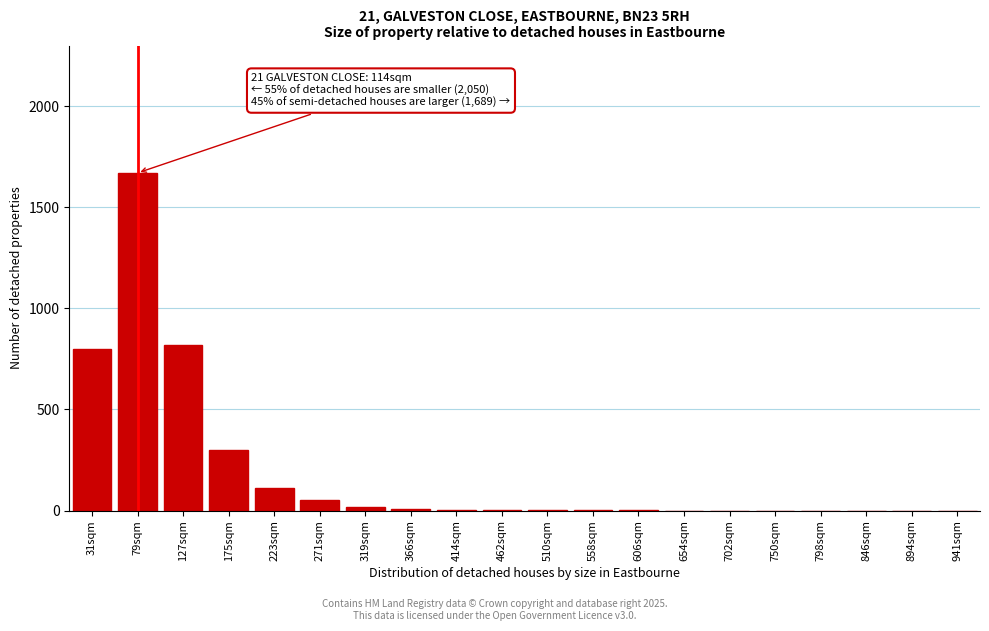

Which has a higher value, 79sqm or 894sqm?

79sqm